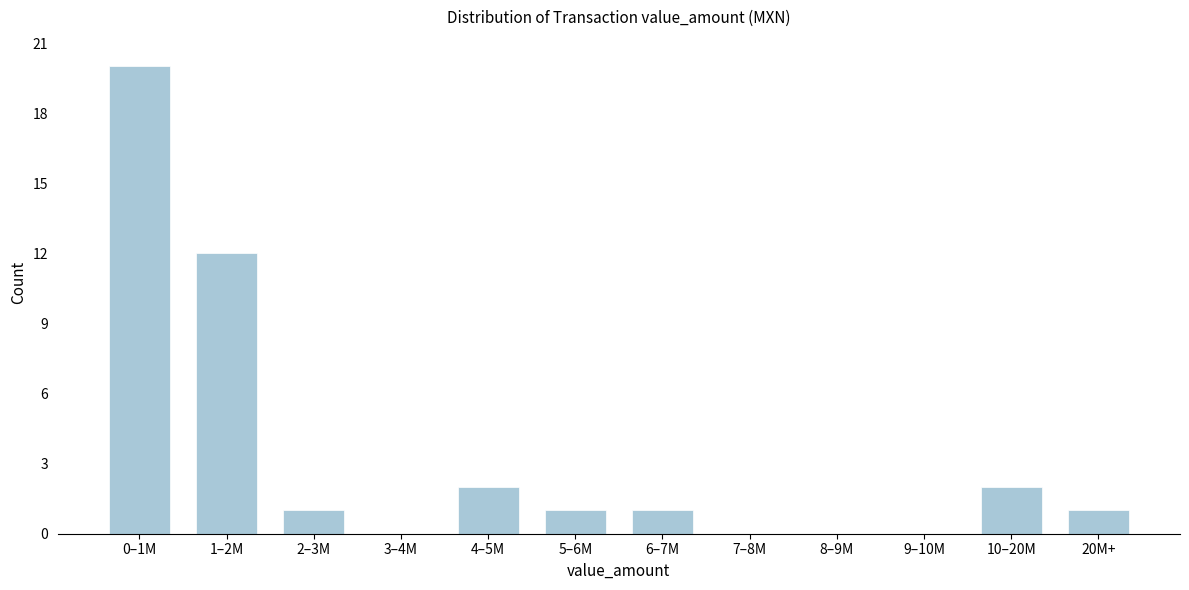

Reading right to left, list all the values displayed in this chart.

20M+=1	10–20M=2	9–10M=0	8–9M=0	7–8M=0	6–7M=1	5–6M=1	4–5M=2	3–4M=0	2–3M=1	1–2M=12	0–1M=20